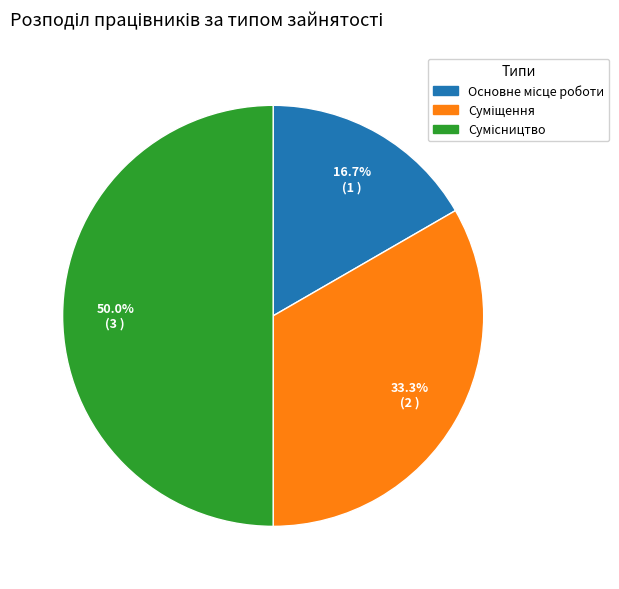

How many segments does this pie chart have?

3